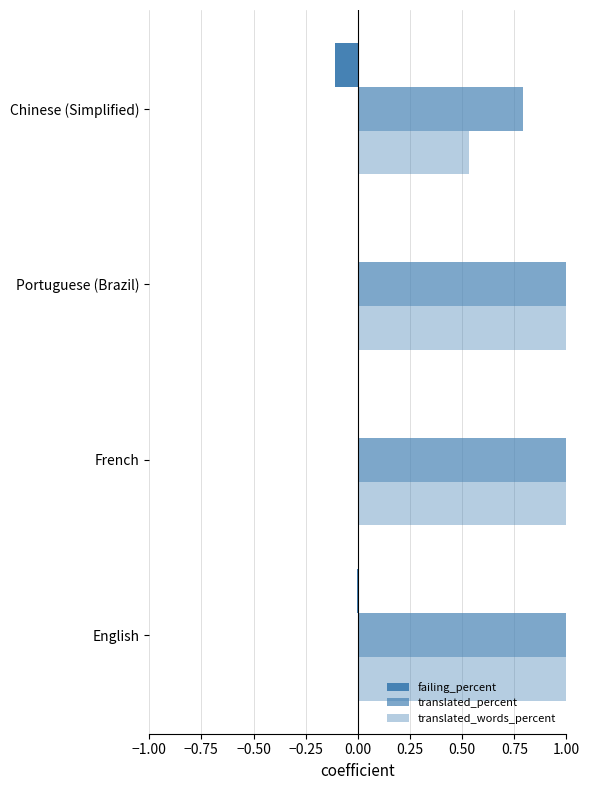

Count the number of categories in the chart.

4